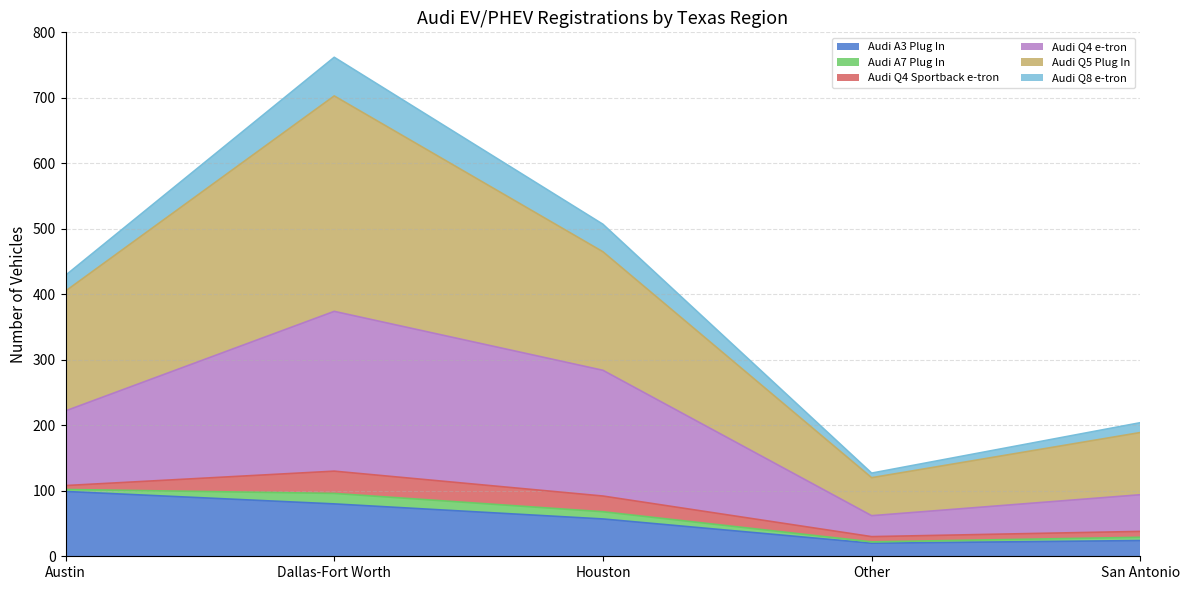

How many interior local valleys does the Audi Q5 Plug In series have?

1